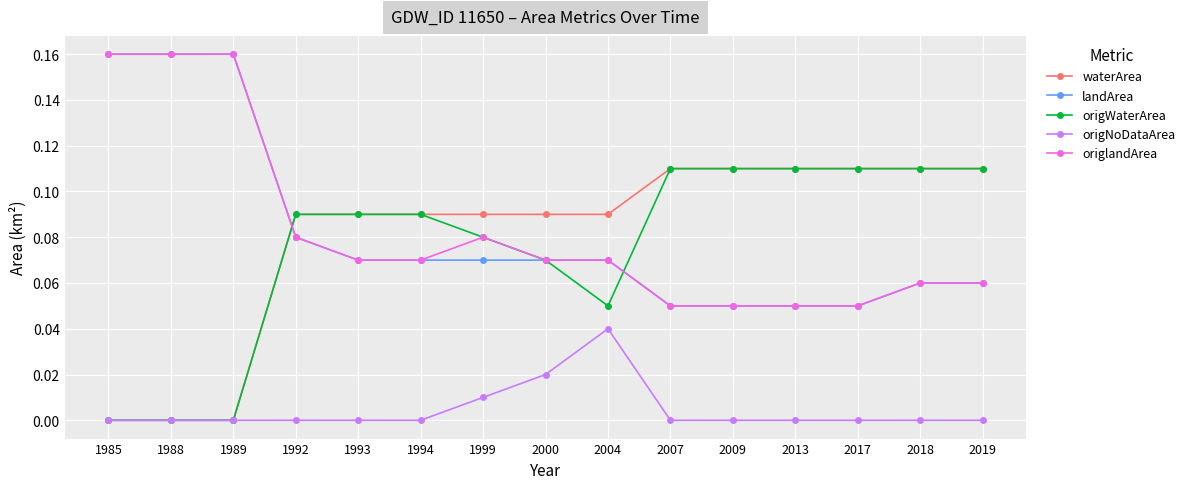

True or false: origlandArea and waterArea intersect in this chart.

True